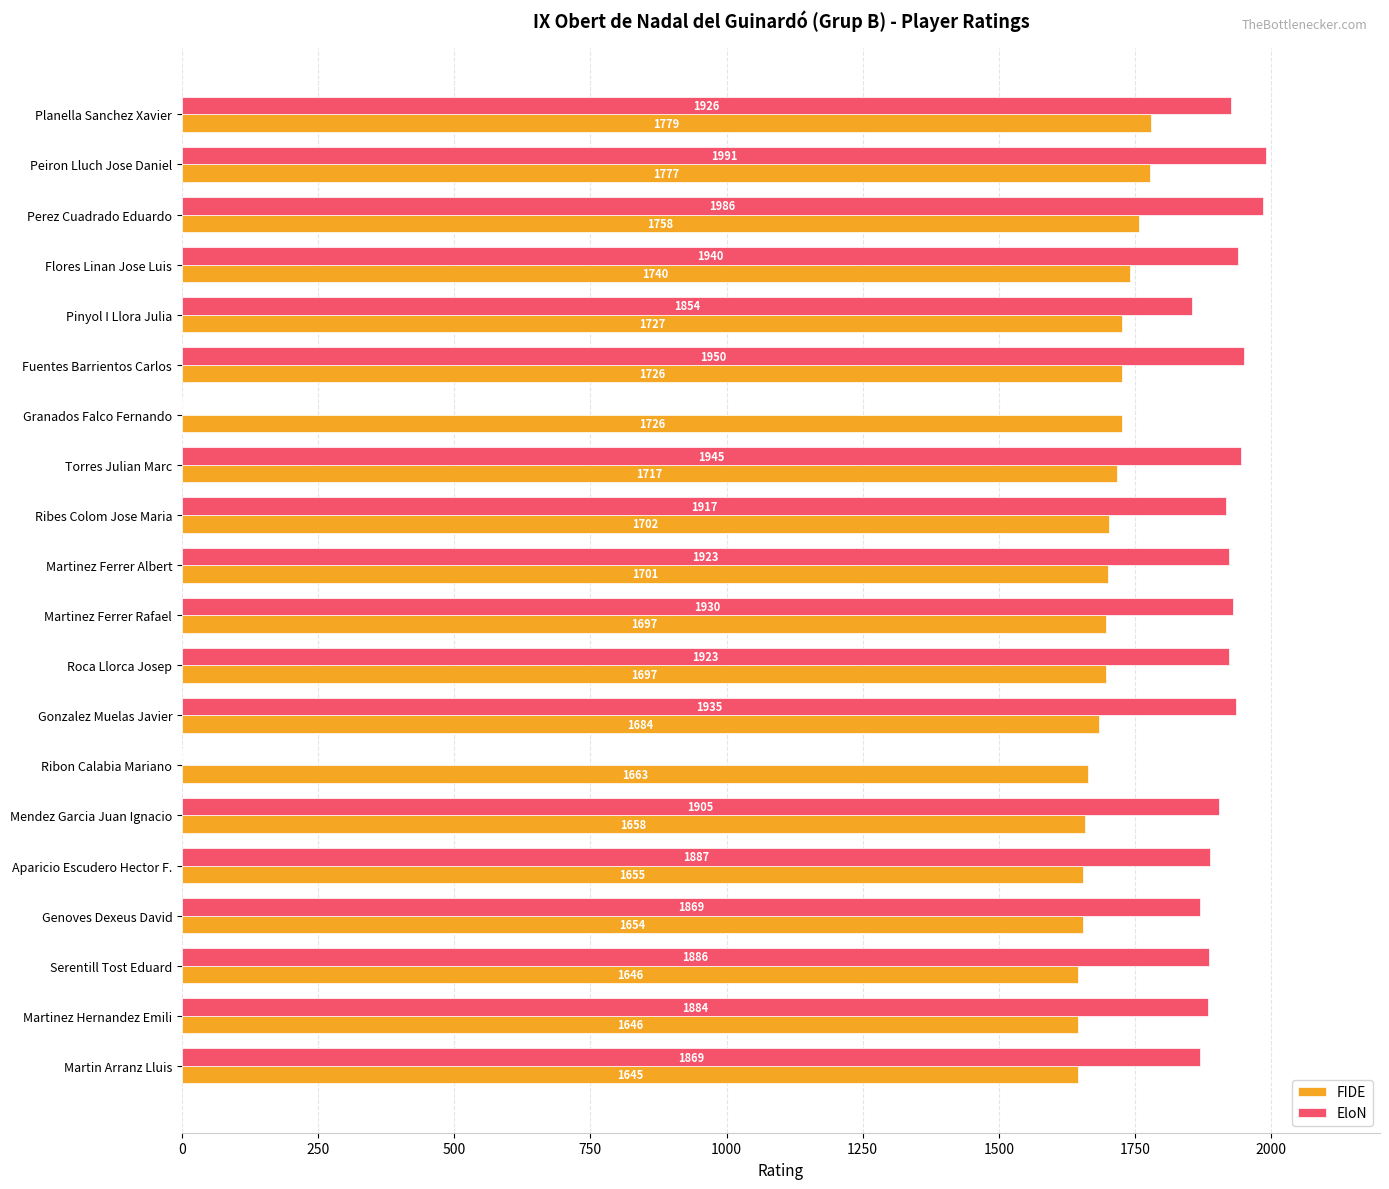

At which label is EloN closest to 995?

Pinyol I Llora Julia